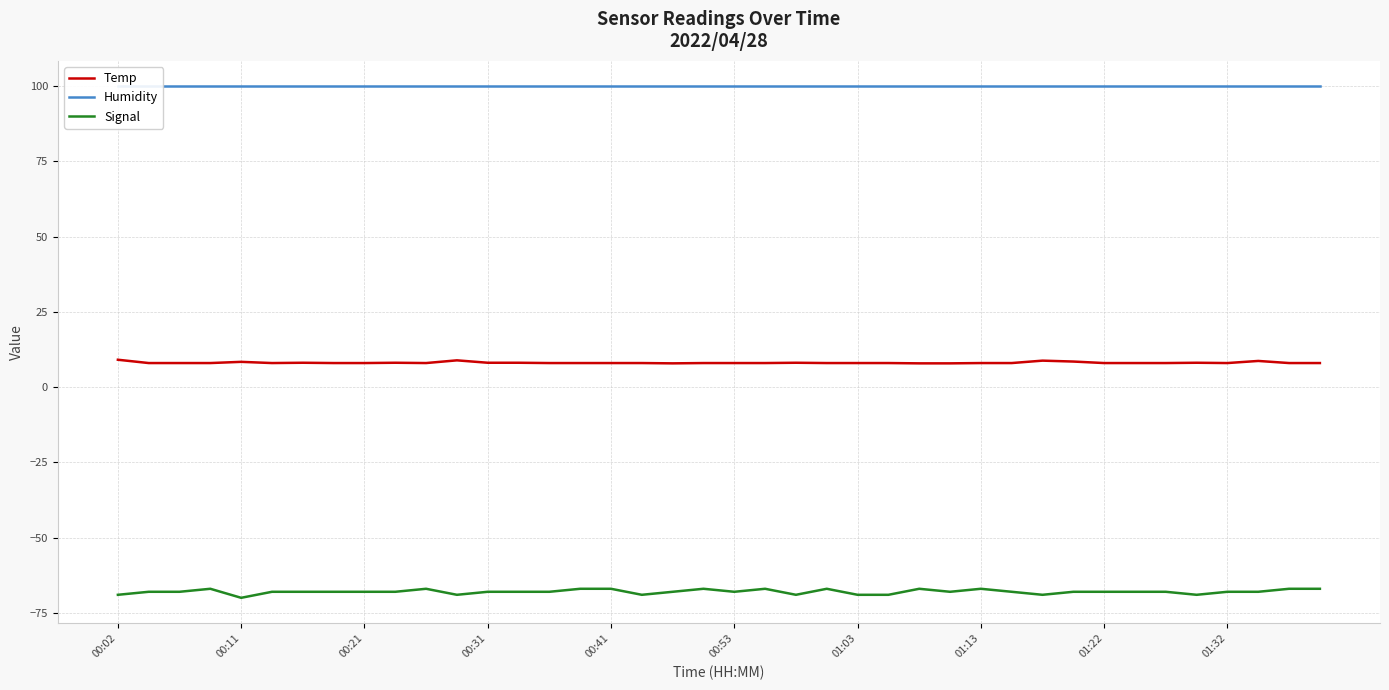

At 37, list the series in order from smallest to largest.

Signal, Temp, Humidity